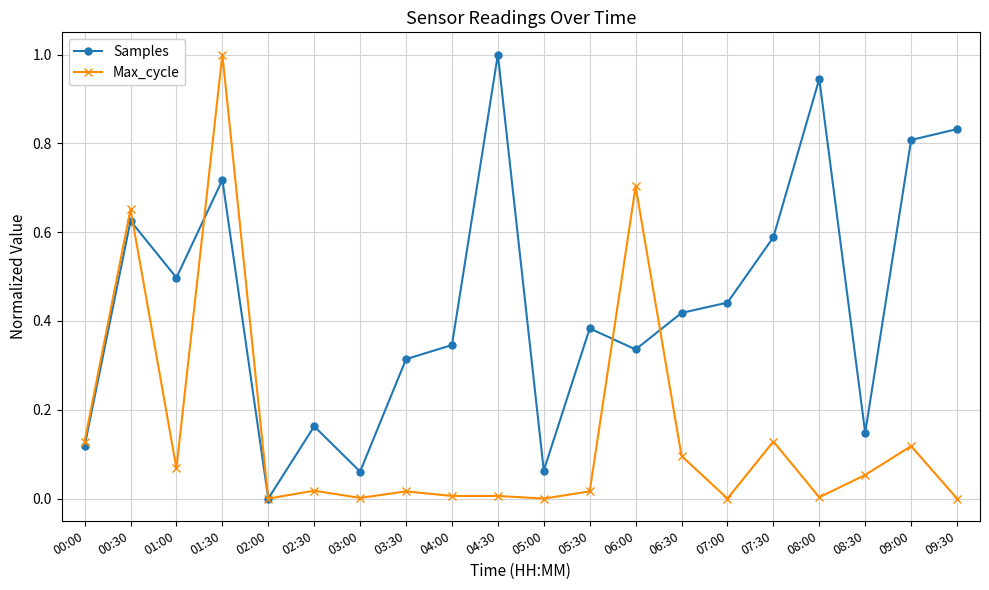

Is it true that Max_cycle equals 0.2 at 09:00?

False